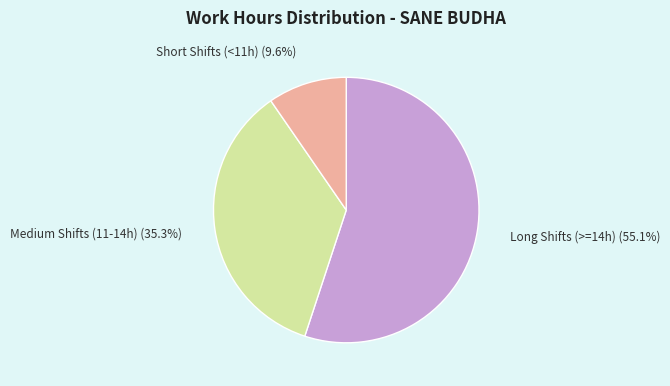

Which category accounts for the majority?

Long Shifts (>=14h)